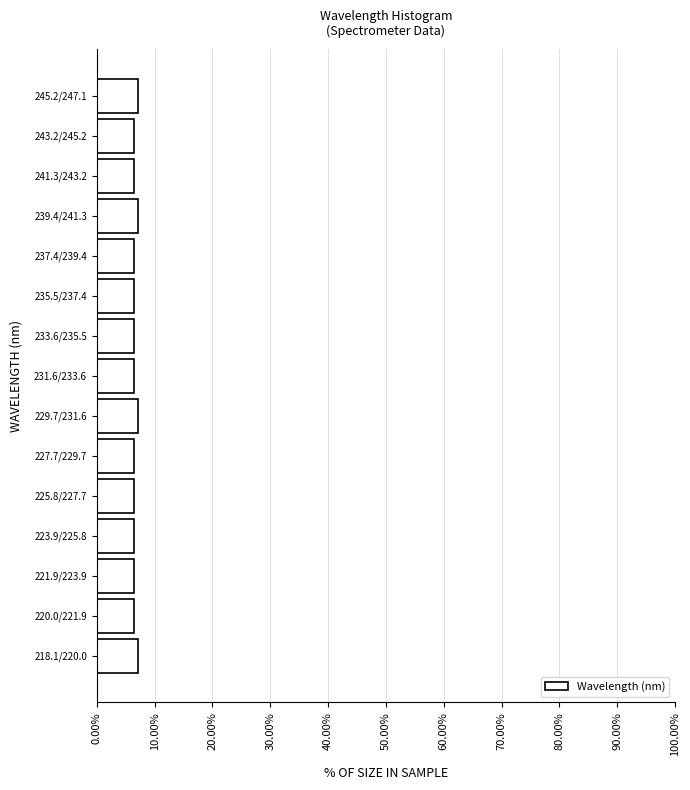

Reading top to bottom, what are all the values shown in this chart?

7.1	6.5	6.5	7.1	6.5	6.5	6.5	6.5	7.1	6.5	6.5	6.5	6.5	6.5	7.1